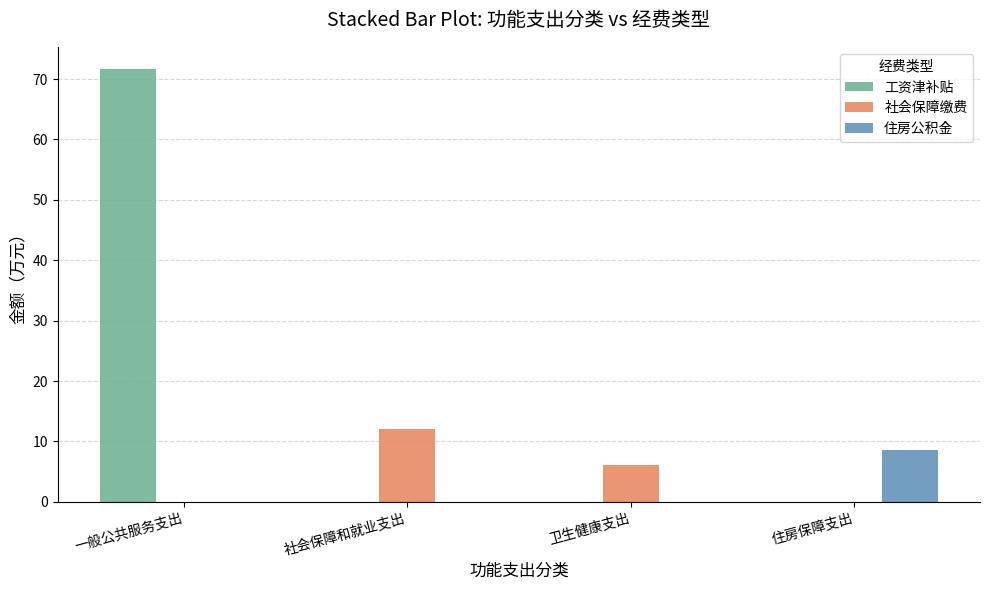

At which category is the sum across all series the highest?

一般公共服务支出